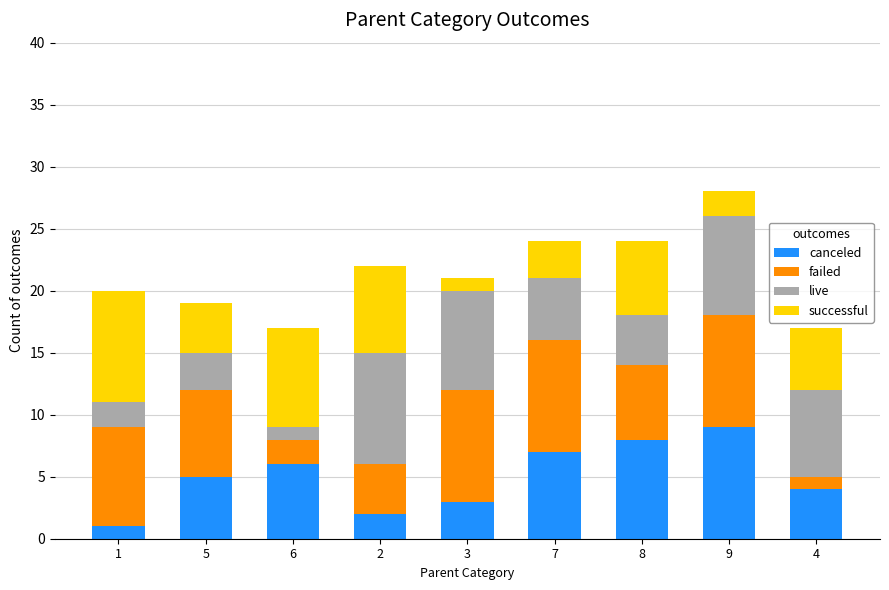

What is the highest value of the canceled series?

9